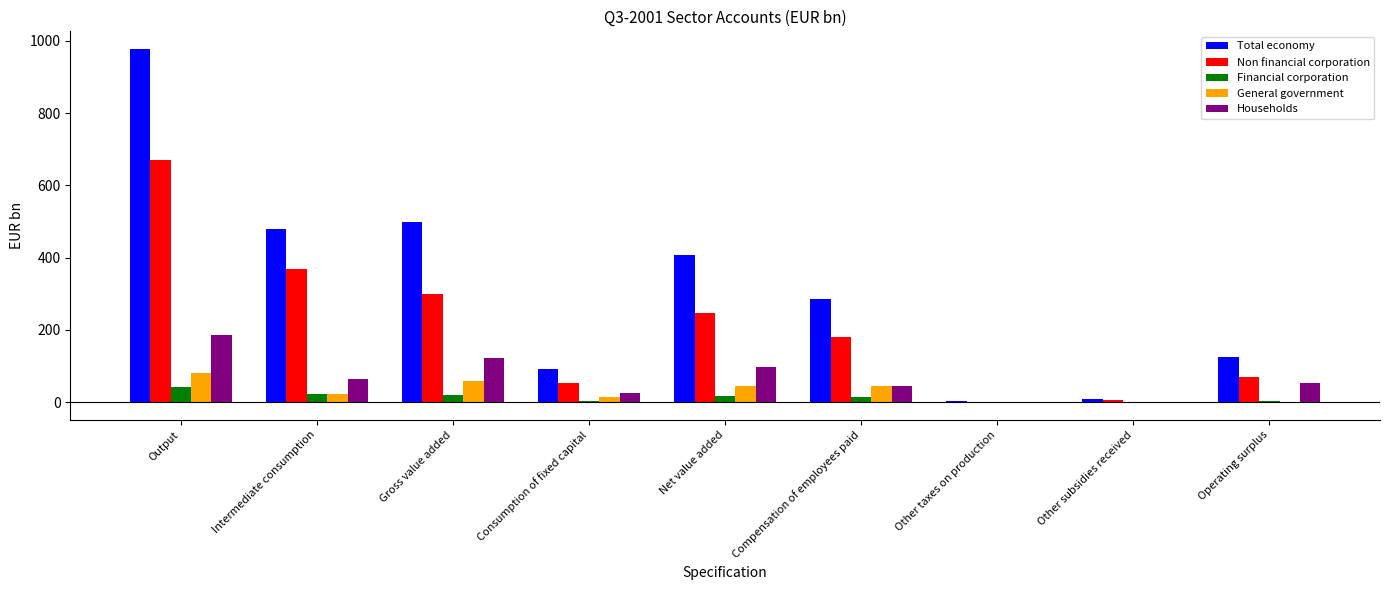

Which series has the largest total across all categories?

Total economy